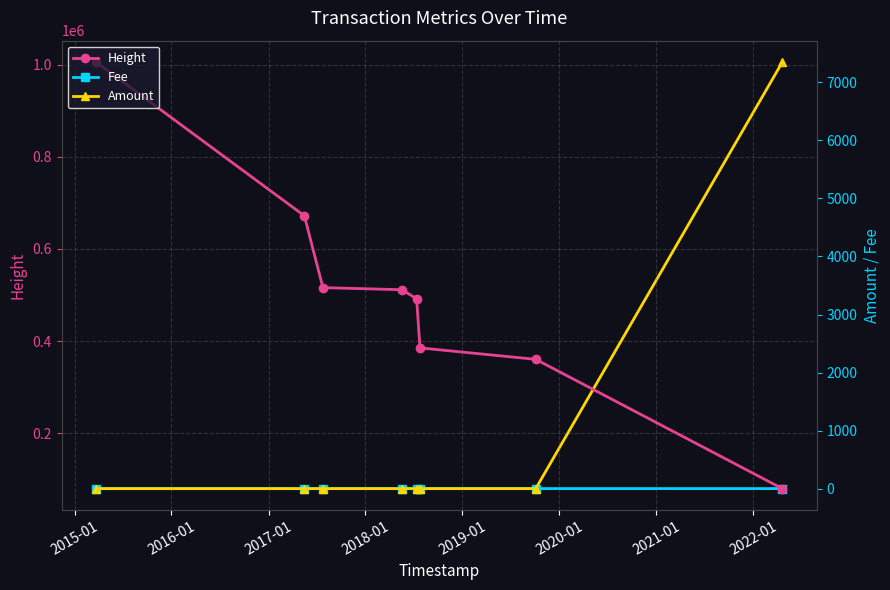

What is the value of the Height point at the 5th from the left?

491692